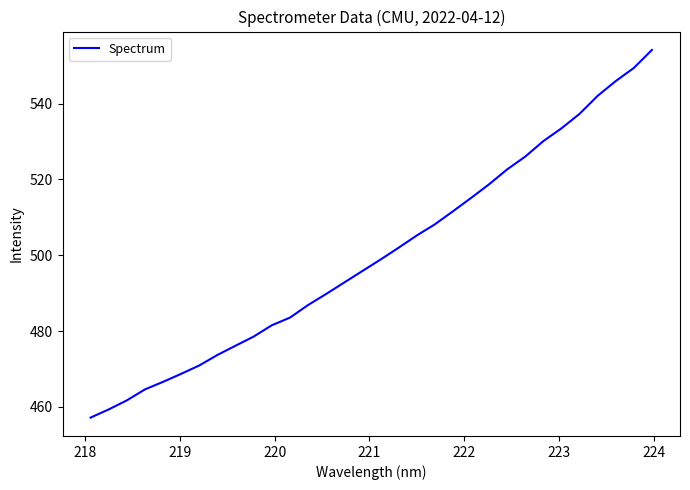

What is the maximum value shown in the chart?

554.2